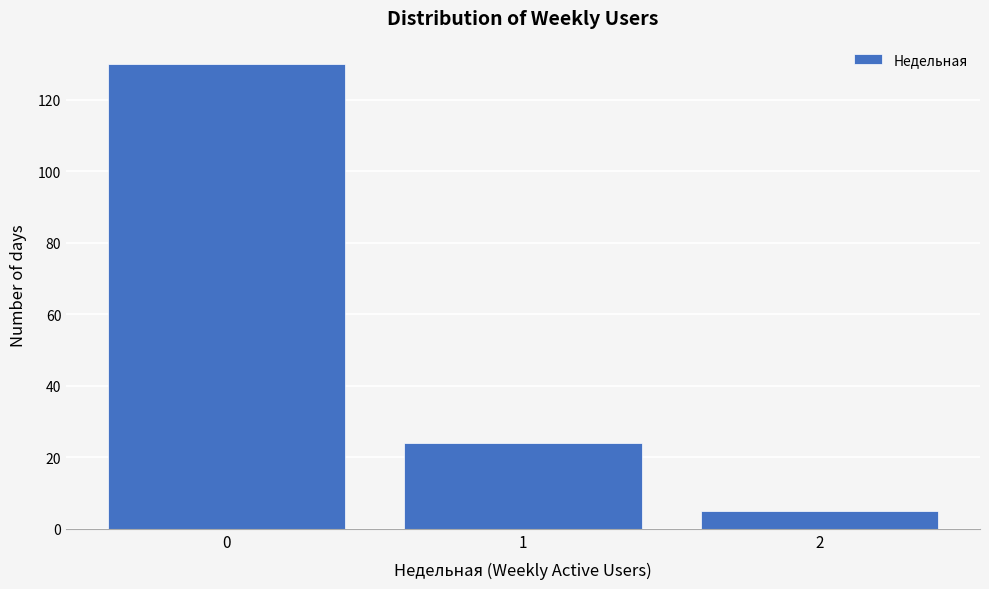

Which range on the x-axis has the tallest bar?

-0.5 to 0.5